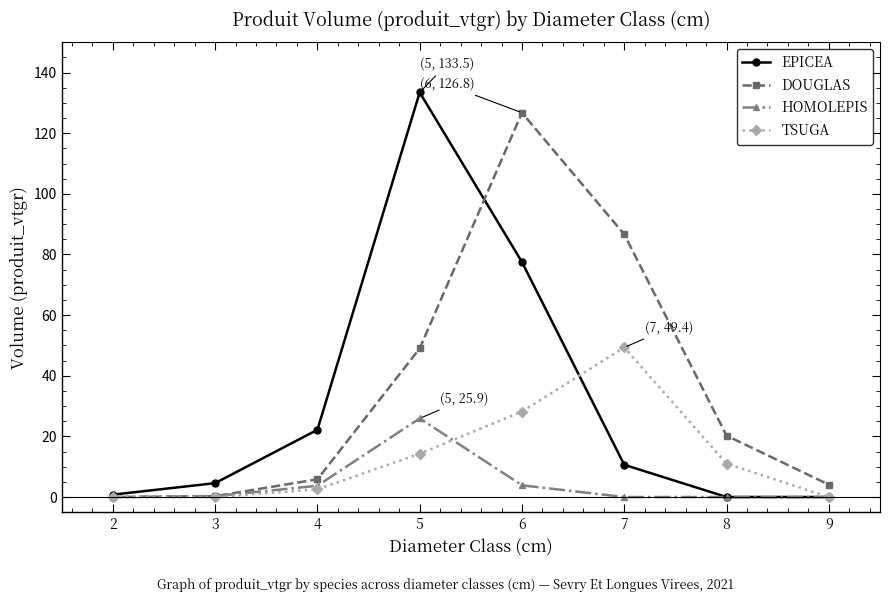

Is it true that EPICEA equals 0.8 at 2?

True